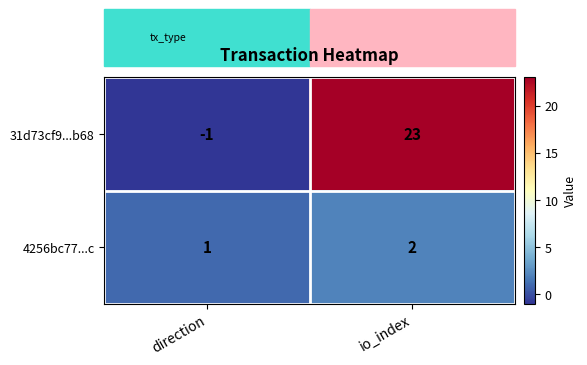

Which series has the widest spread of values?

31d73cf9...b68